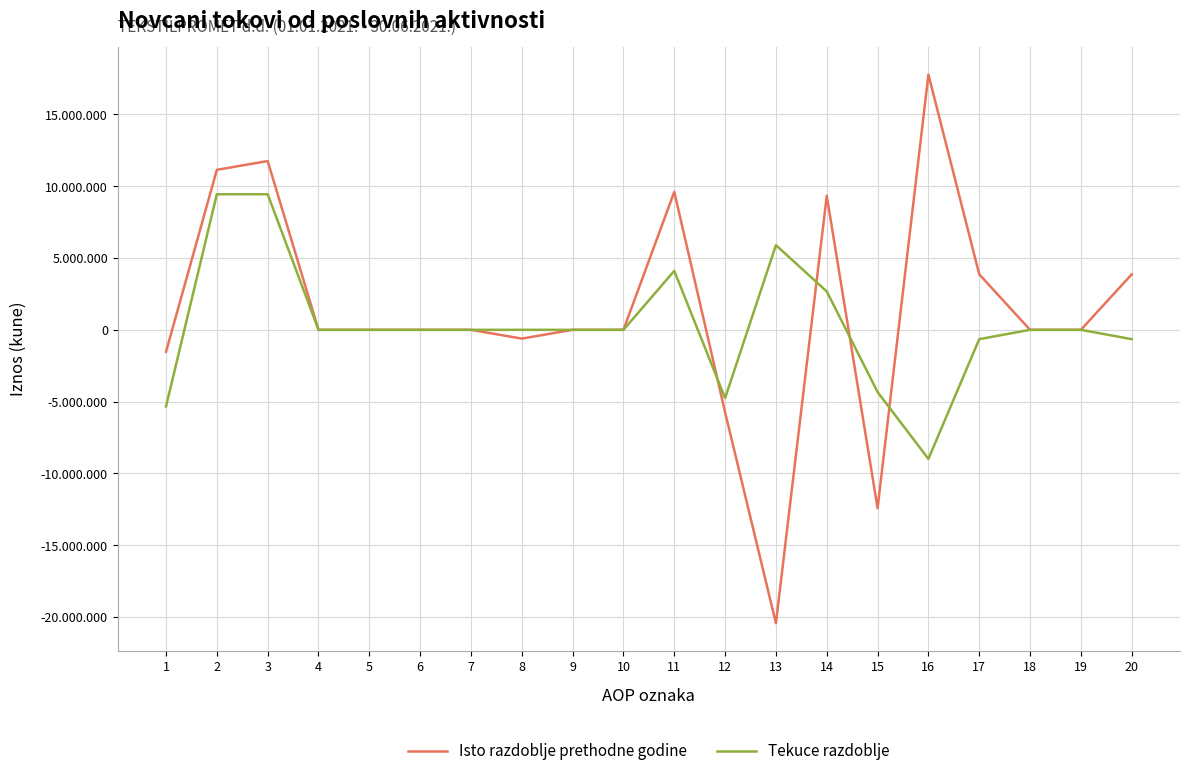

What are all the series names shown in the legend?

Isto razdoblje prethodne godine, Tekuce razdoblje